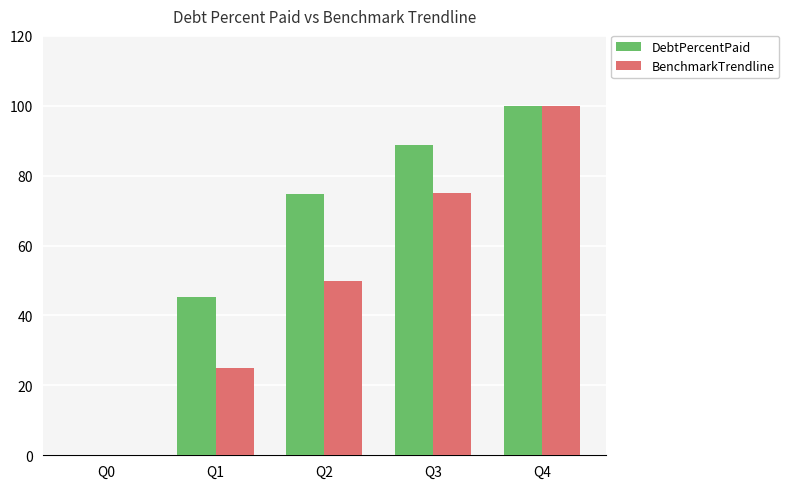

Read the DebtPercentPaid value at Q2.

74.8